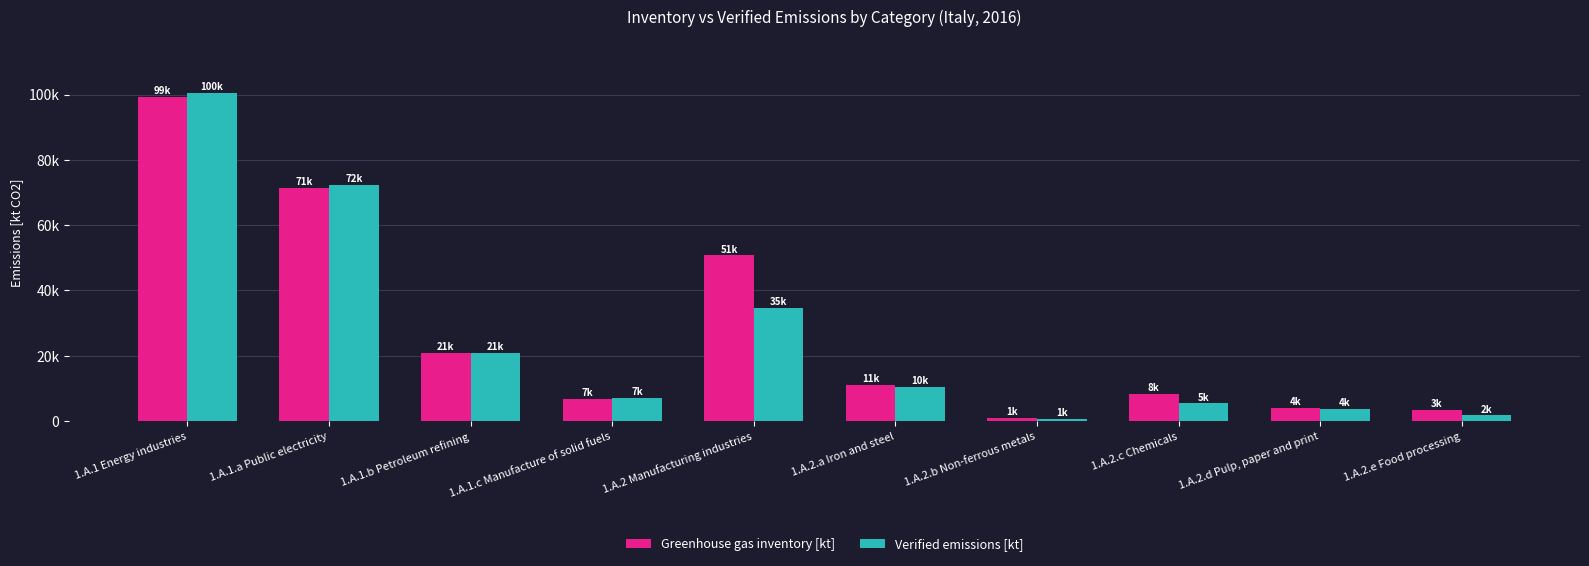

Is it true that Verified emissions [kt] equals 34781.2 at 1.A.2 Manufacturing industries?

True